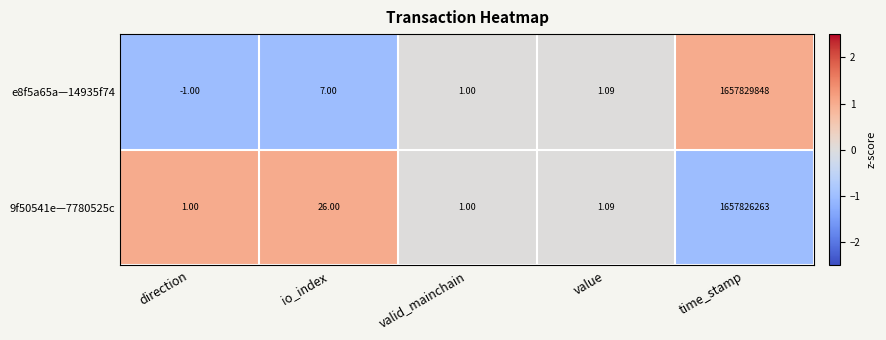

Which series has the largest range (max minus min)?

e8f5a65a—14935f74